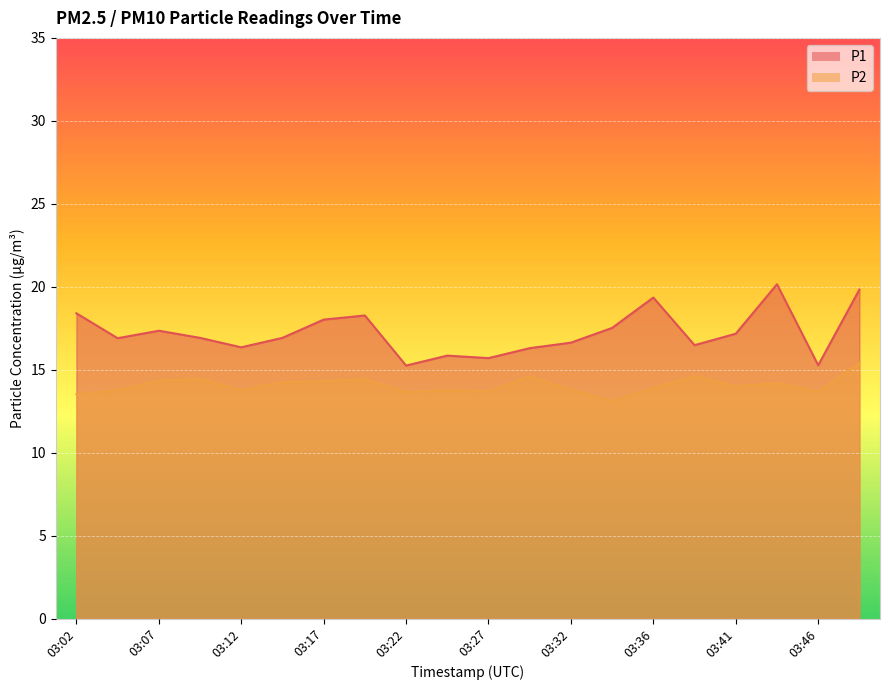

Which series has the largest total across all categories?

P1